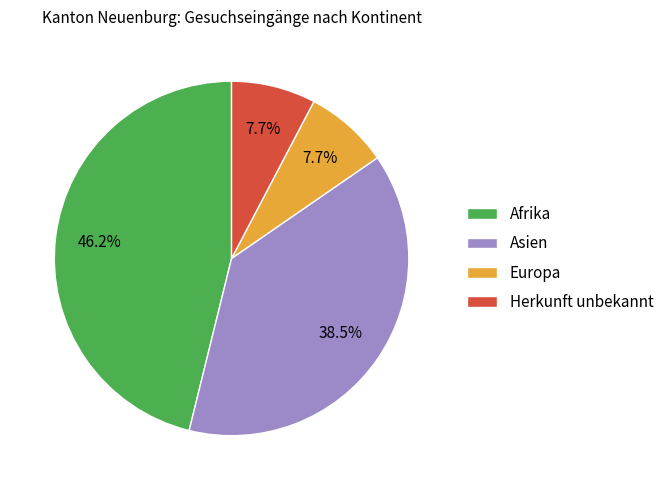

To the nearest percent, what is the difference between the largest and smallest slice percentages?

38%